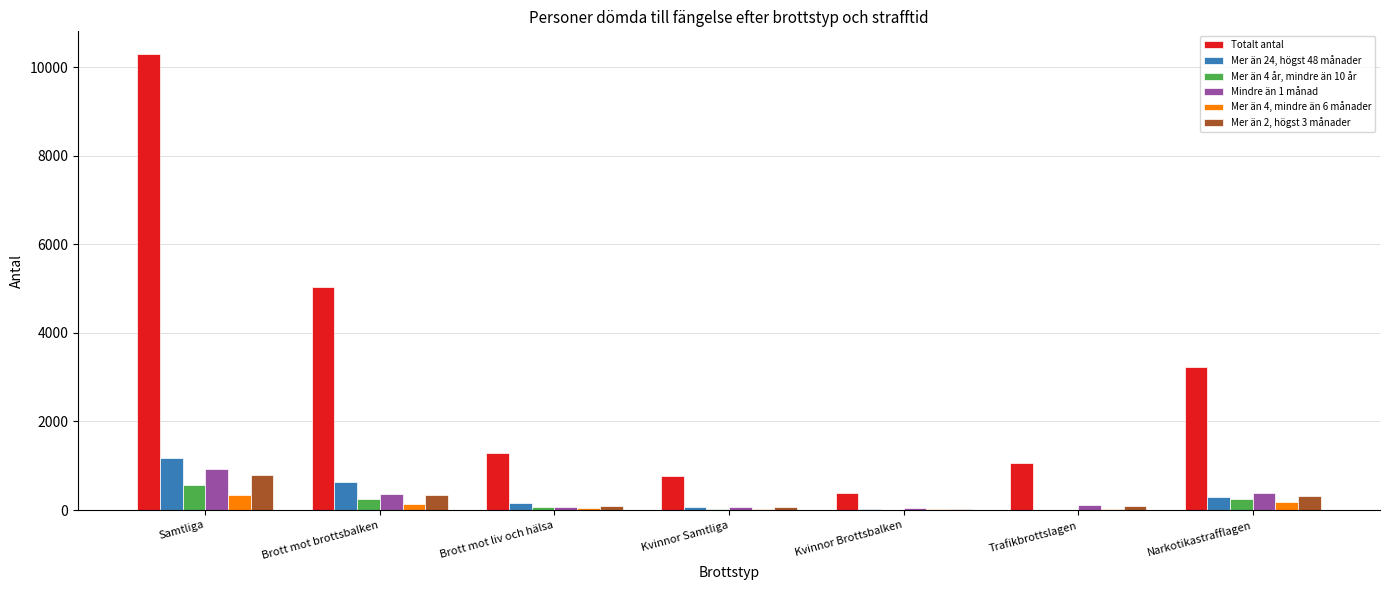

The Totalt antal series shows 8782 at Brott mot brottsbalken. True or false?

False